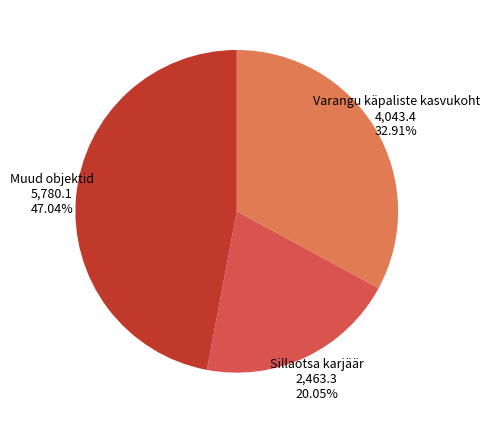

Between Varangu käpaliste kasvukoht 4,043.4 32.91% and Muud objektid 5,780.1 47.04%, which is larger?

Muud objektid 5,780.1 47.04%